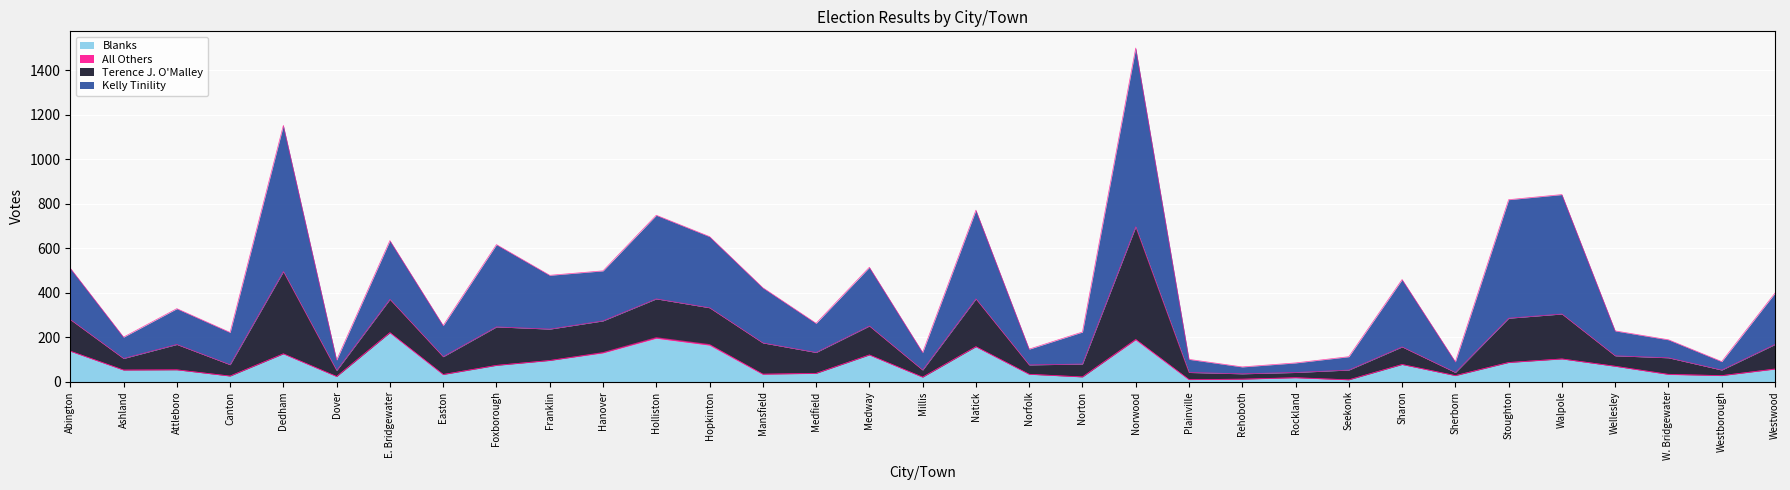

How many categories are shown in the chart?

33